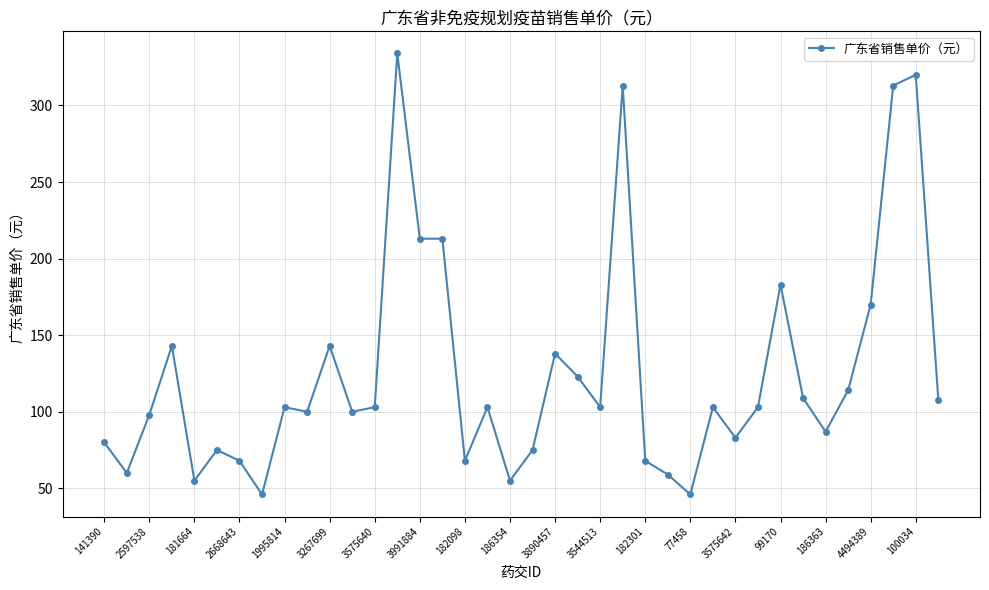

What is the difference between the second highest and second lowest values?

274